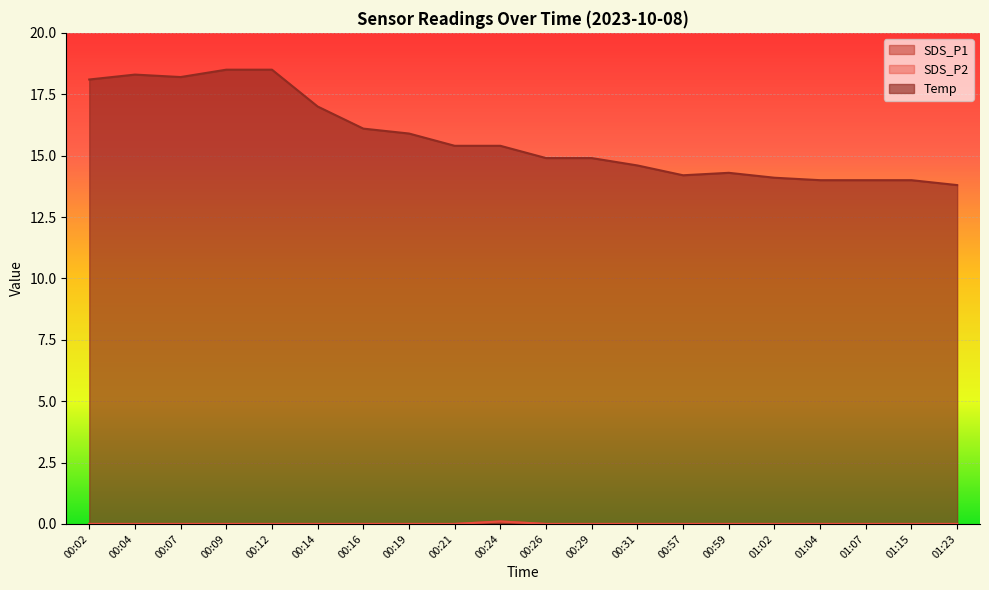

The value of SDS_P2 at 00:31 is 0.0. True or false?

True